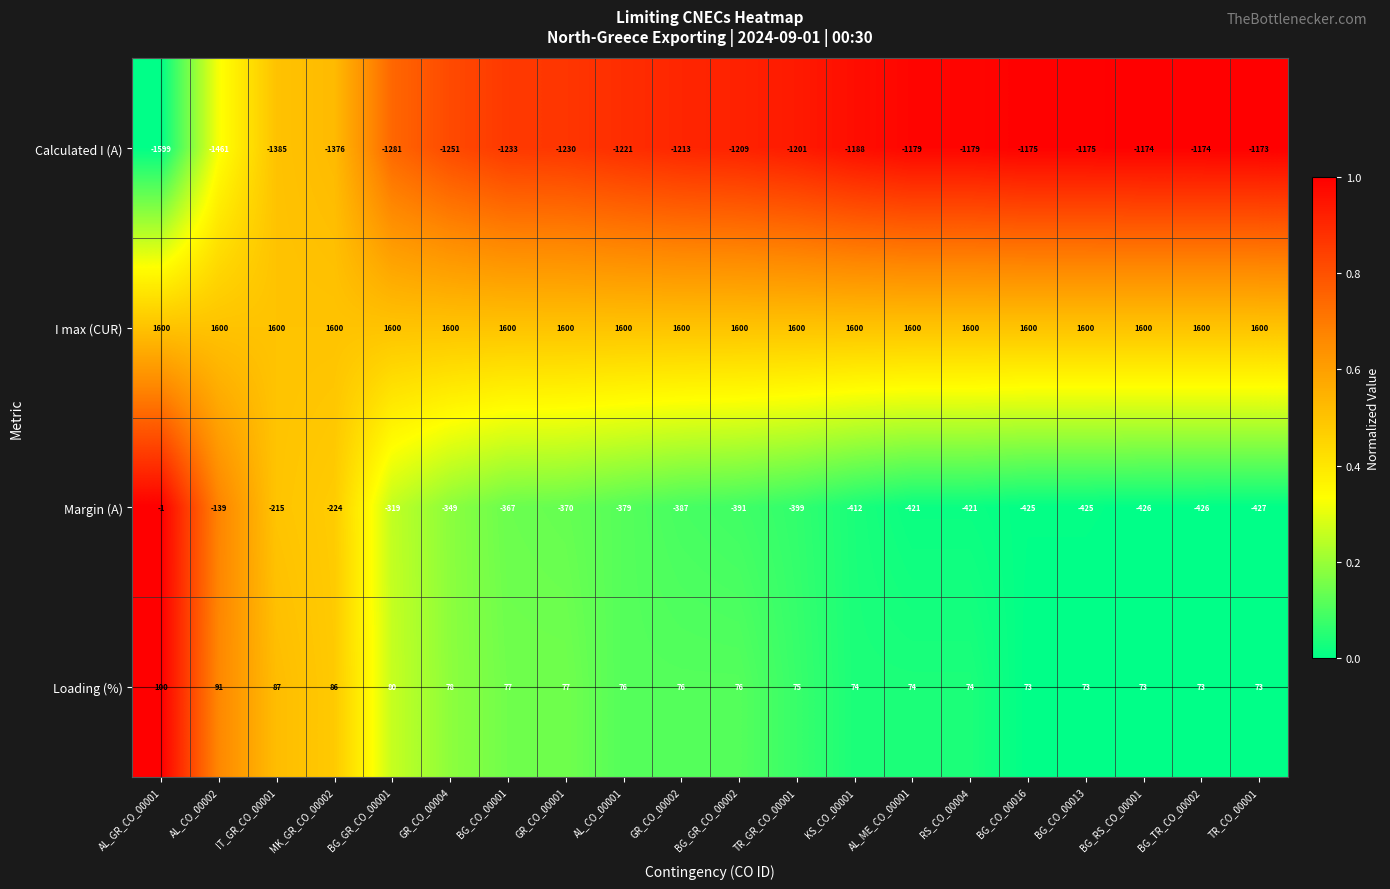

Rank the series by their maximum value, from lowest to highest.

Calculated I (A), Margin (A), Loading (%), I max (CUR)